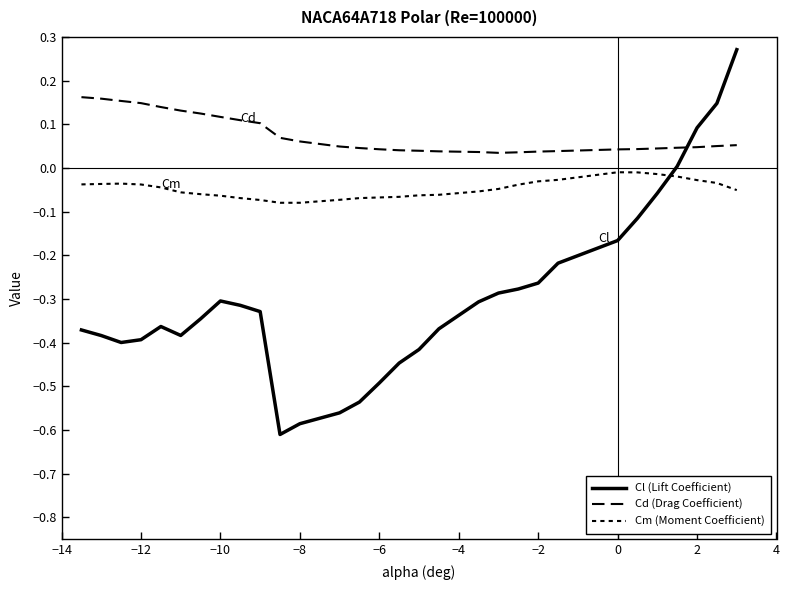

Which series has the largest range (max minus min)?

Cl (Lift Coefficient)